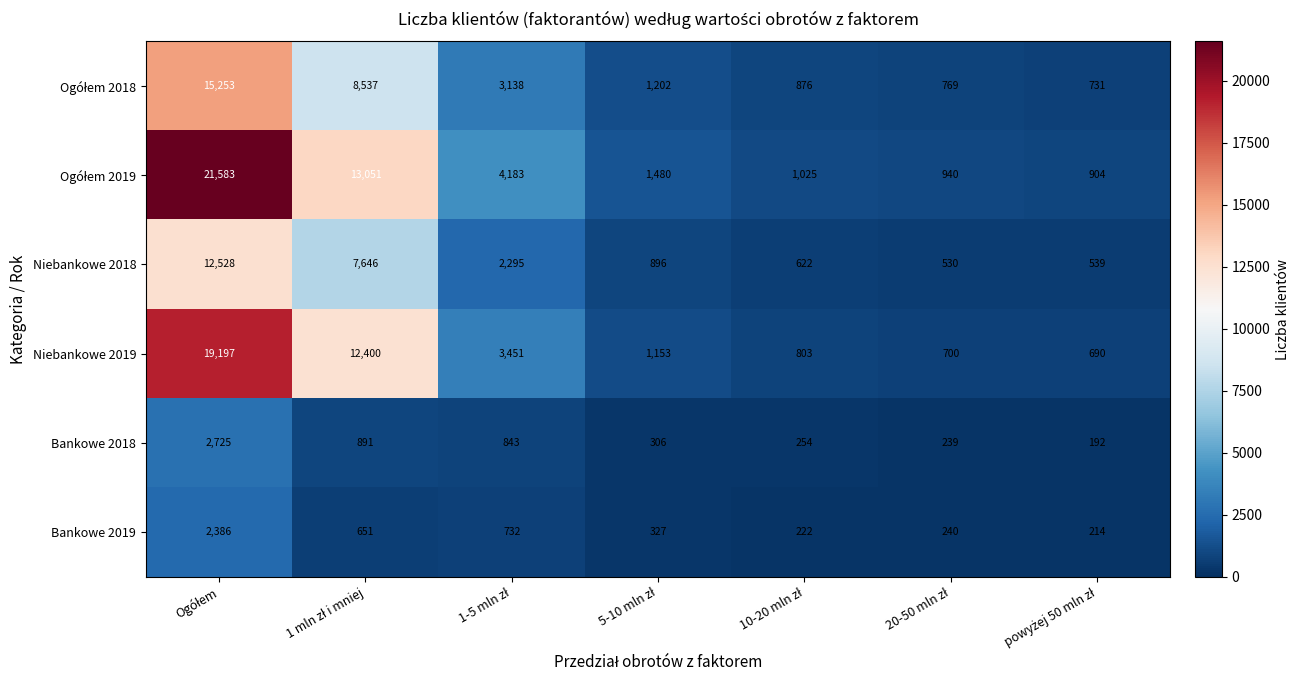

What is the difference between the maximum and second lowest values in the Bankowe 2019 series?

2164